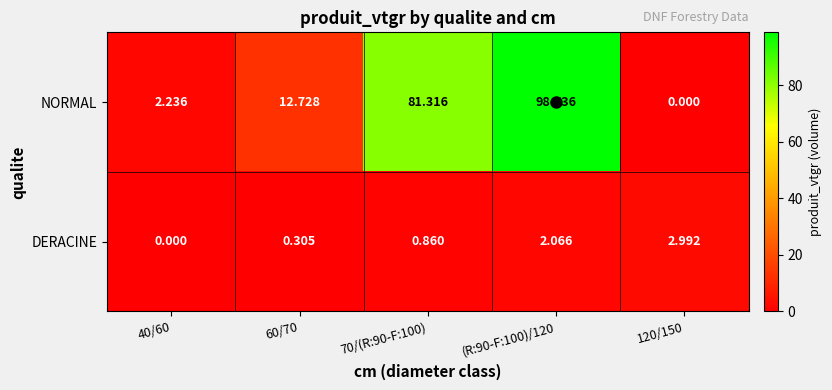

Between 40/60 and 120/150, which series saw the biggest shift?

DERACINE